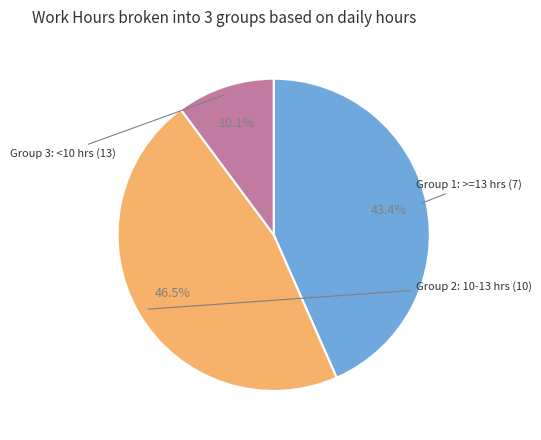

Does any single category account for the majority?

No